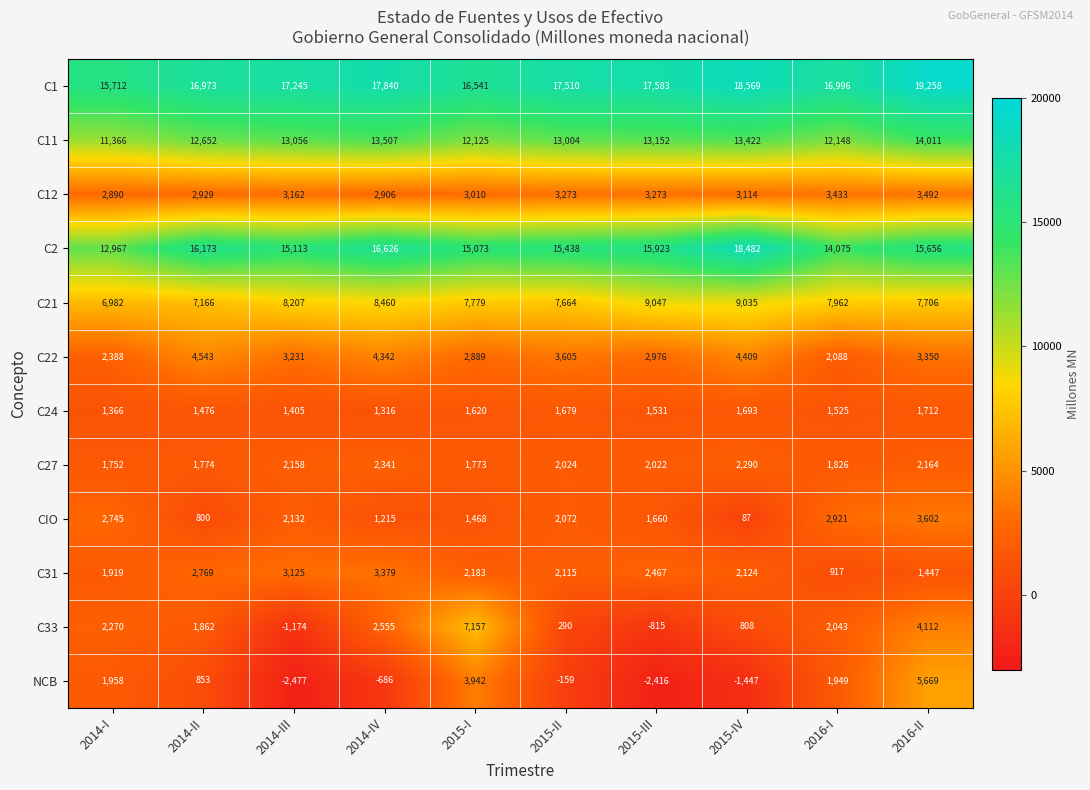

The value of NCB at 2015-III is -2416. True or false?

True